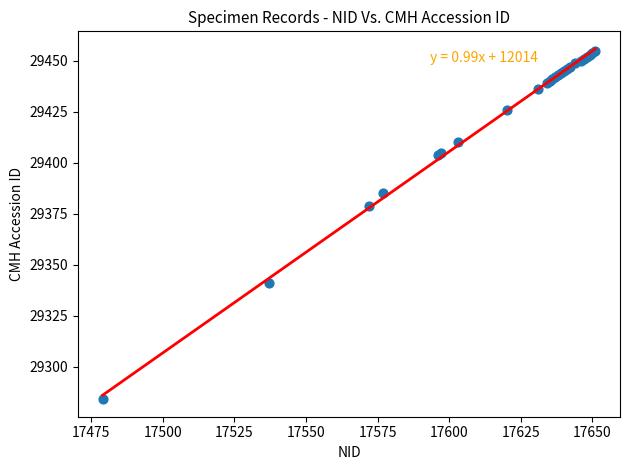

What Y value in the scatter plot is closest to 29369?

29379